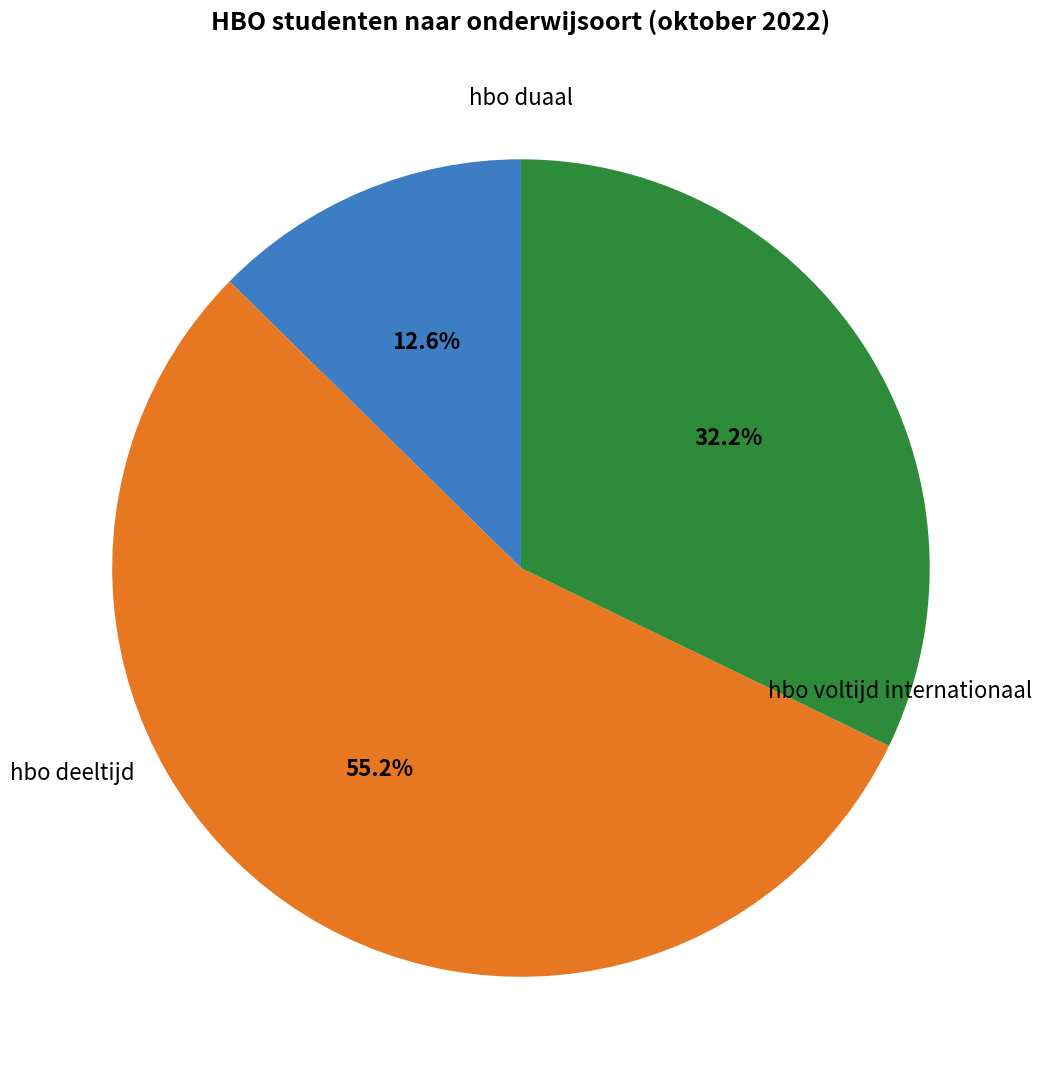

Does any single category account for the majority?

Yes